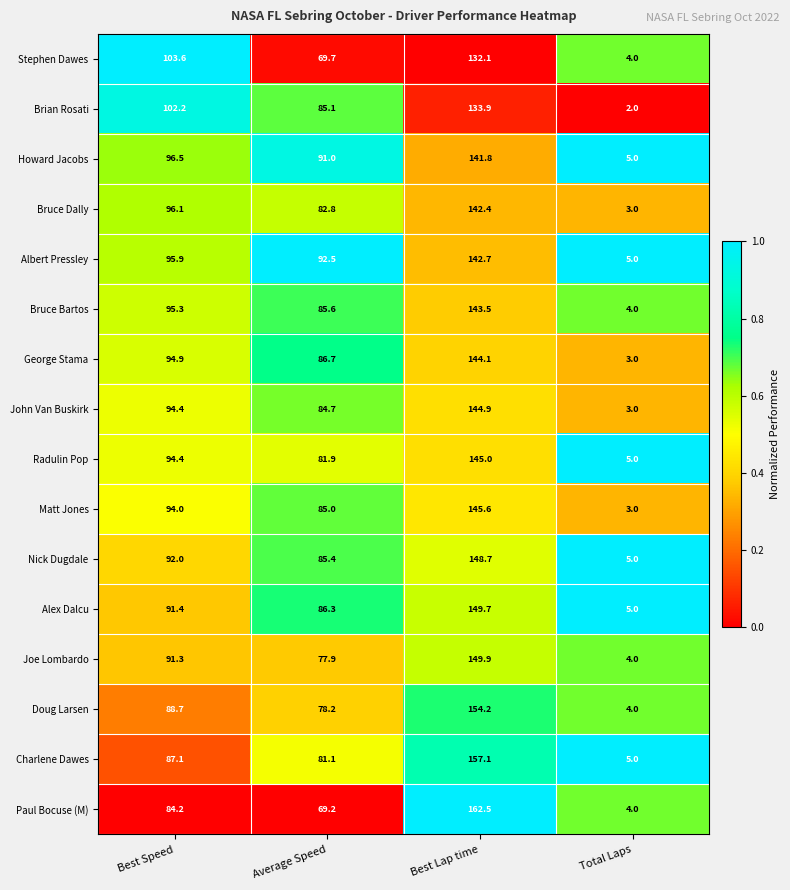

Rank the series at Best Lap time from lowest to highest value.

Stephen Dawes, Brian Rosati, Howard Jacobs, Bruce Dally, Albert Pressley, Bruce Bartos, George Stama, John Van Buskirk, Radulin Pop, Matt Jones, Nick Dugdale, Alex Dalcu, Joe Lombardo, Doug Larsen, Charlene Dawes, Paul Bocuse (M)